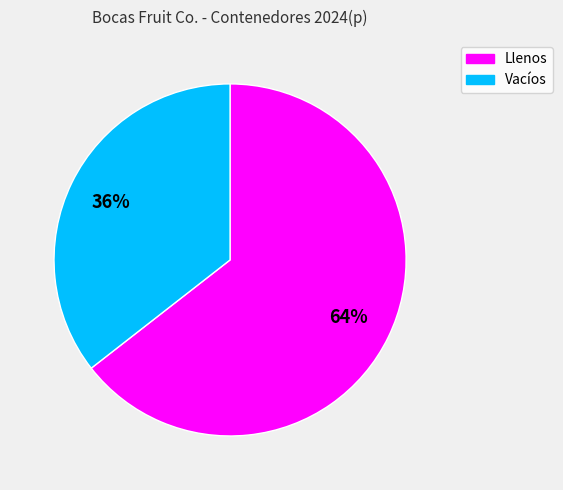

Is it true that Vacíos is 36% of the pie?

True